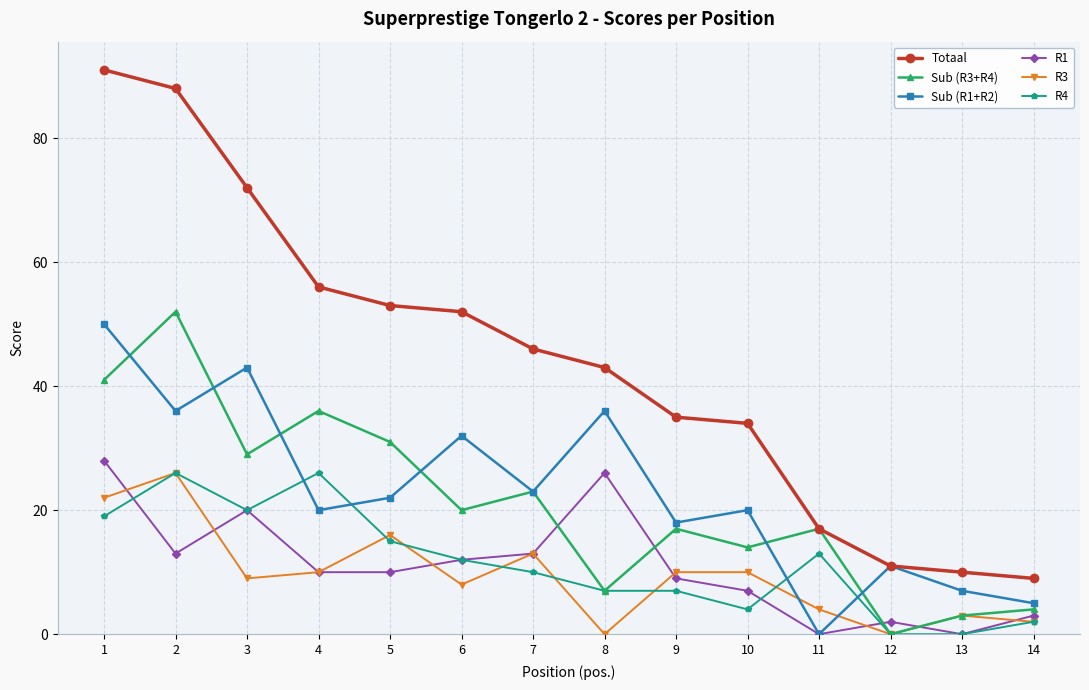

Reading right to left, what are all the values shown in this chart?

Totaal: 9	10	11	17	34	35	43	46	52	53	56	72	88	91
Sub (R3+R4): 4	3	0	17	14	17	7	23	20	31	36	29	52	41
Sub (R1+R2): 5	7	11	0	20	18	36	23	32	22	20	43	36	50
R1: 3	0	2	0	7	9	26	13	12	10	10	20	13	28
R3: 2	3	0	4	10	10	0	13	8	16	10	9	26	22
R4: 2	0	0	13	4	7	7	10	12	15	26	20	26	19